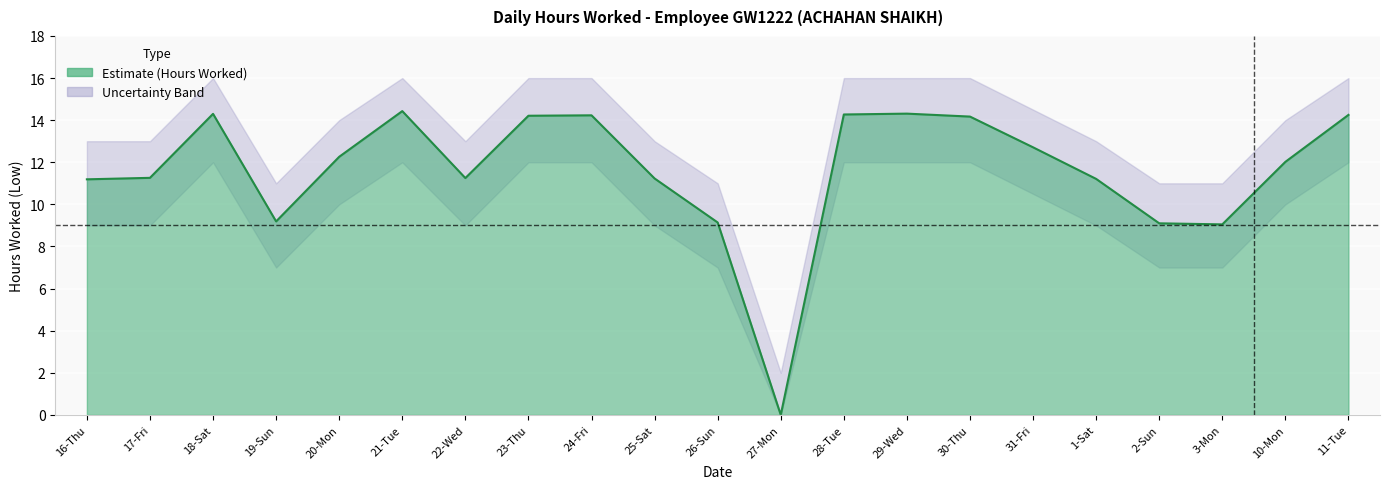

At which label does Upper Bound first exceed 14?

18-Sat